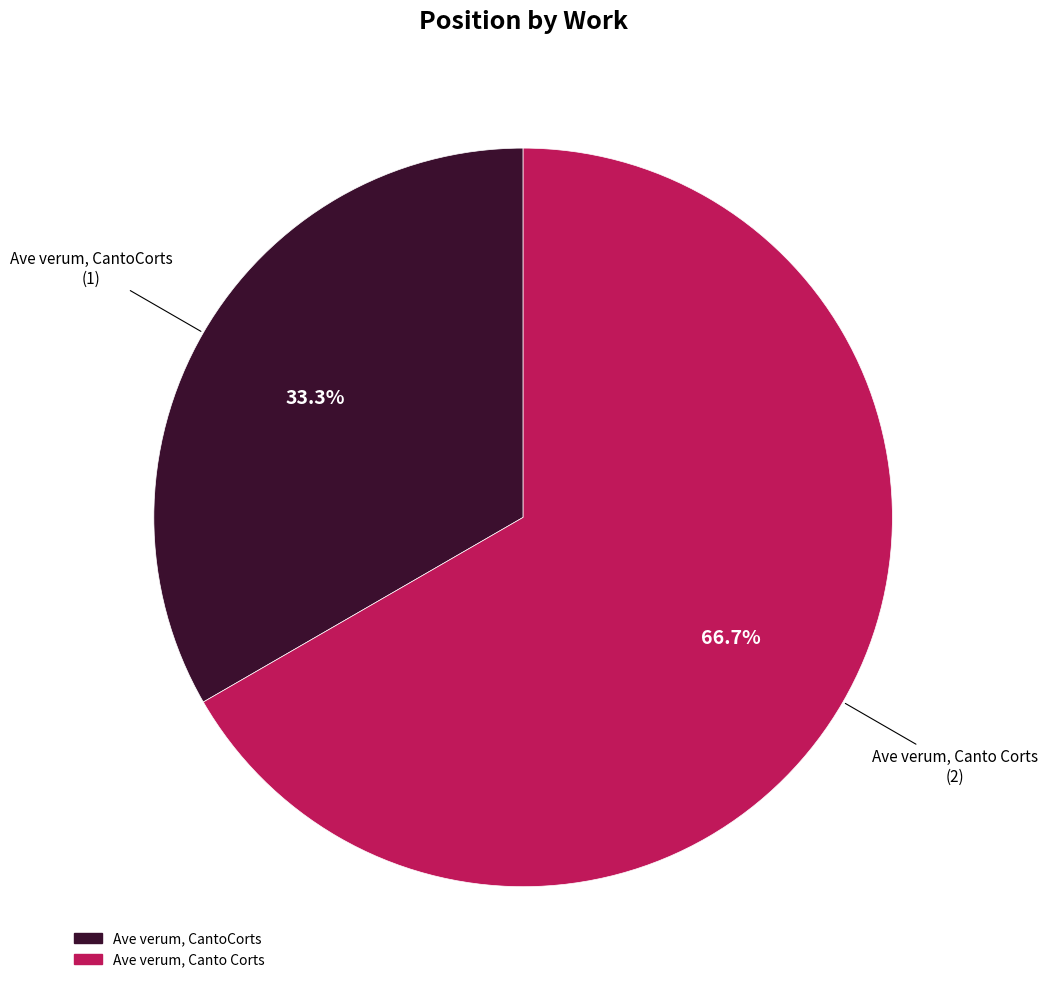

To the nearest percent, what is the difference between the Ave verum, Canto Corts and Ave verum, CantoCorts slice percentages?

33%